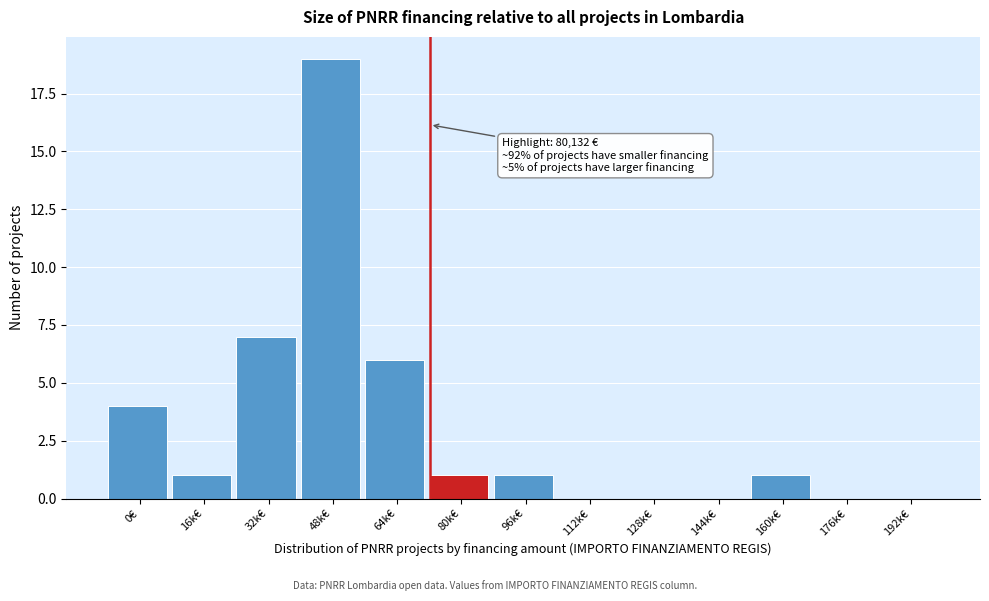

Reading left to right, transcribe all the data shown in this chart.

0€=4	16k€=1	32k€=7	48k€=19	64k€=6	80k€=1	96k€=1	112k€=0	128k€=0	144k€=0	160k€=1	176k€=0	192k€=0